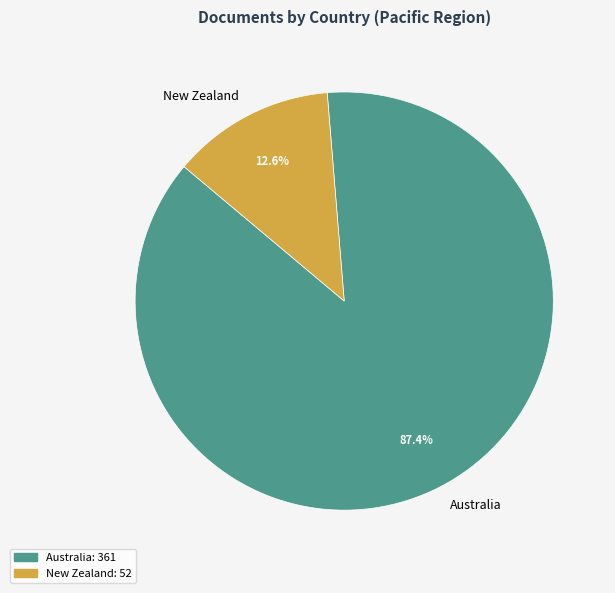

Which has a higher value, Australia or New Zealand?

Australia